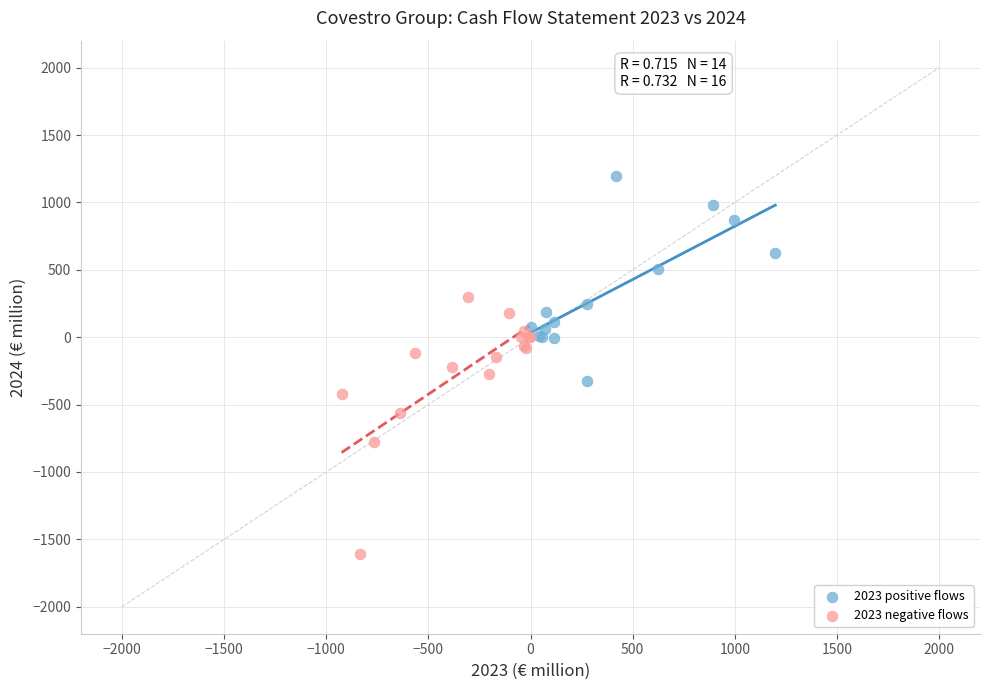

Which series has the widest spread of Y values?

2023 negative flows